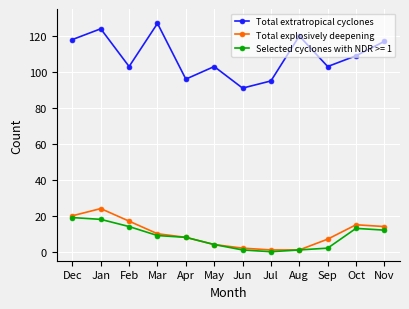

What is the greatest value displayed?

127